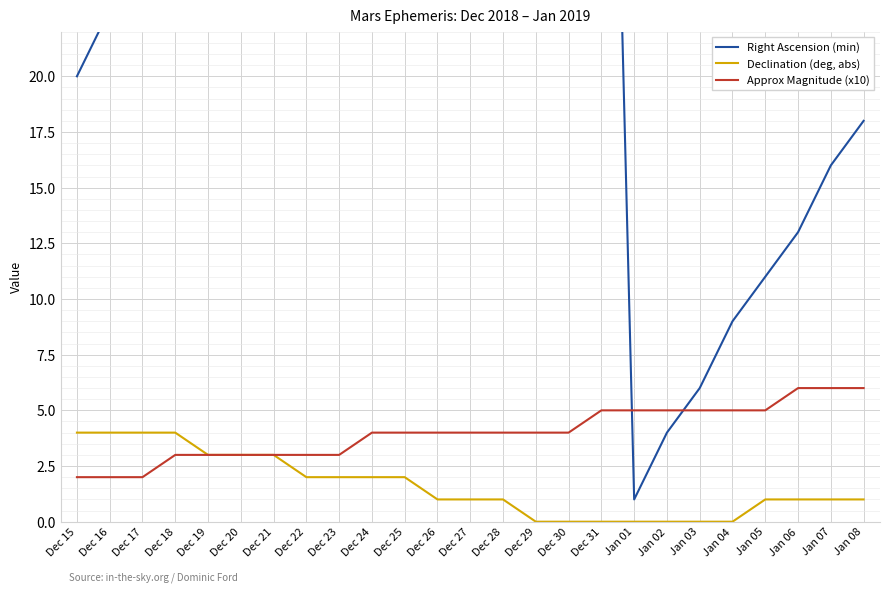

What is the total value across all series at Jan 01?

6